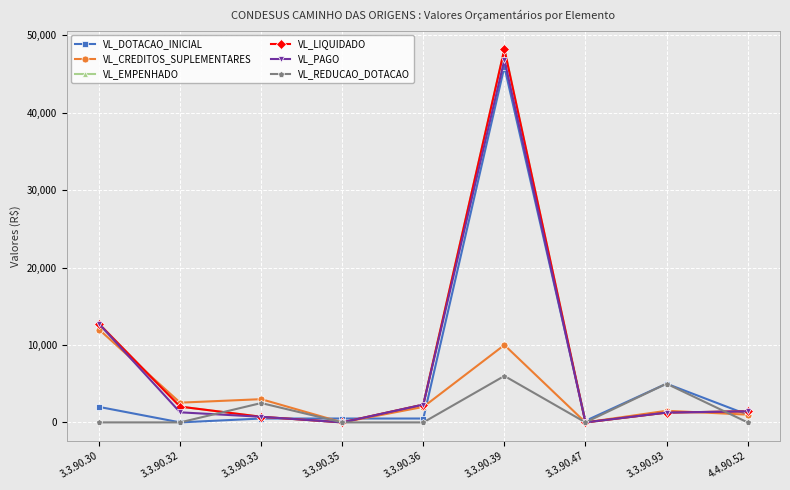

Does the chart have visible grid lines?

Yes